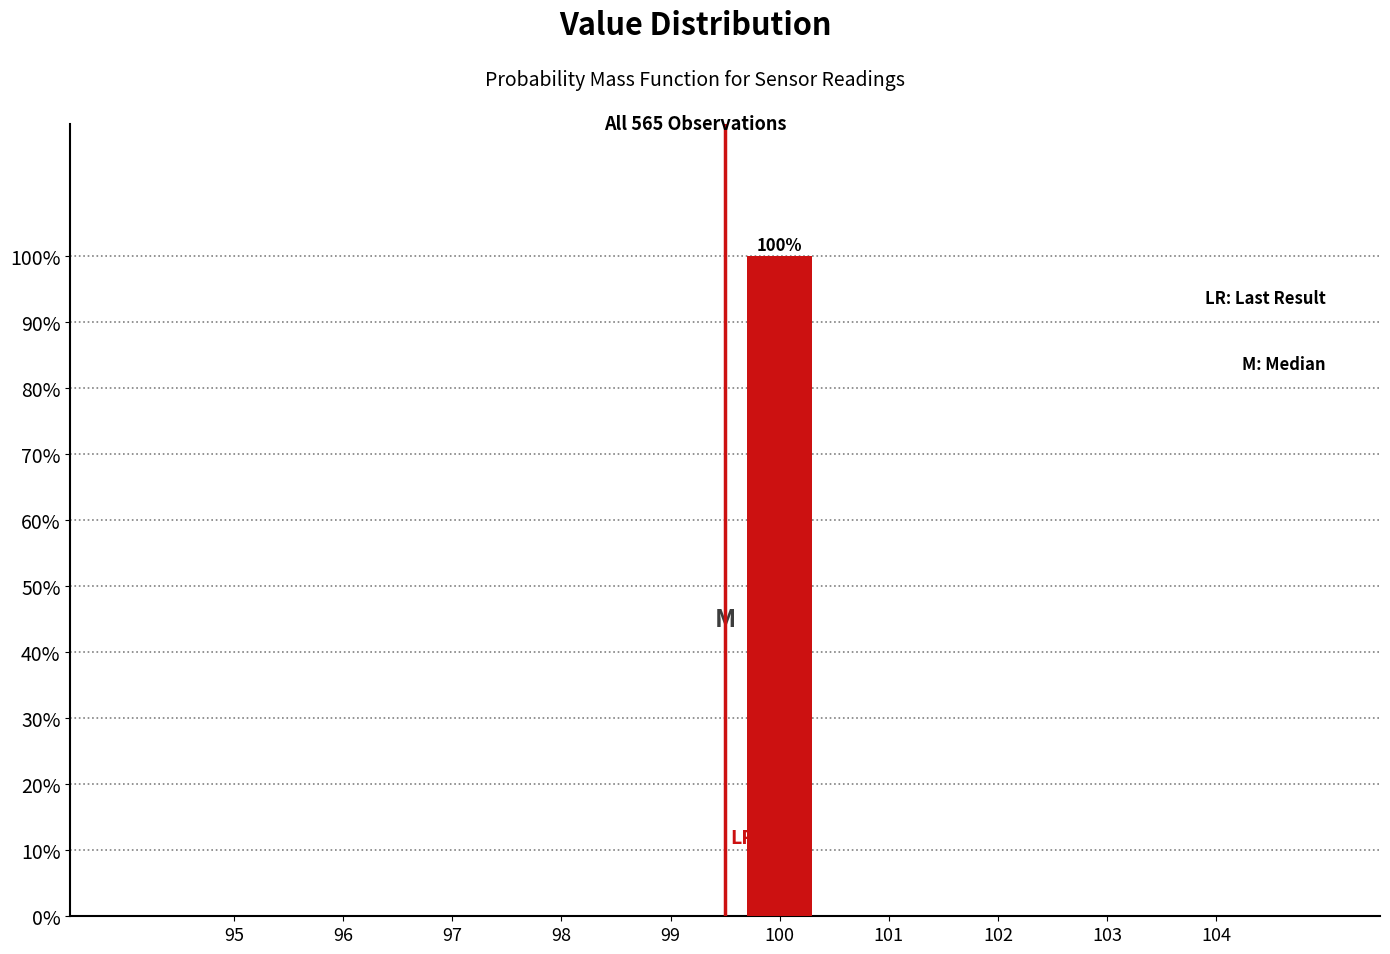

Reading left to right, extract all data points from this chart.

95=0	96=0	97=0	98=0	99=0	100=100	101=0	102=0	103=0	104=0